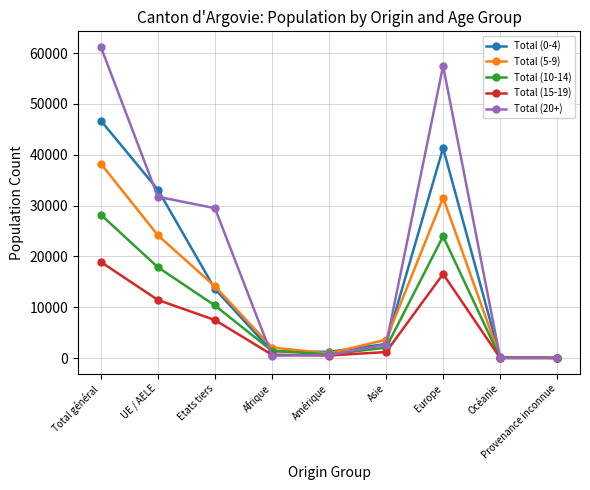

What is the label of the 9th point from the right?

Total général